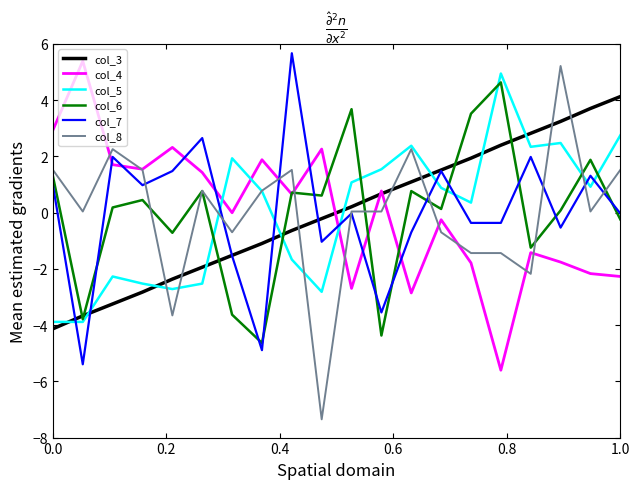

What is the highest value of the col_7 series?

5.7